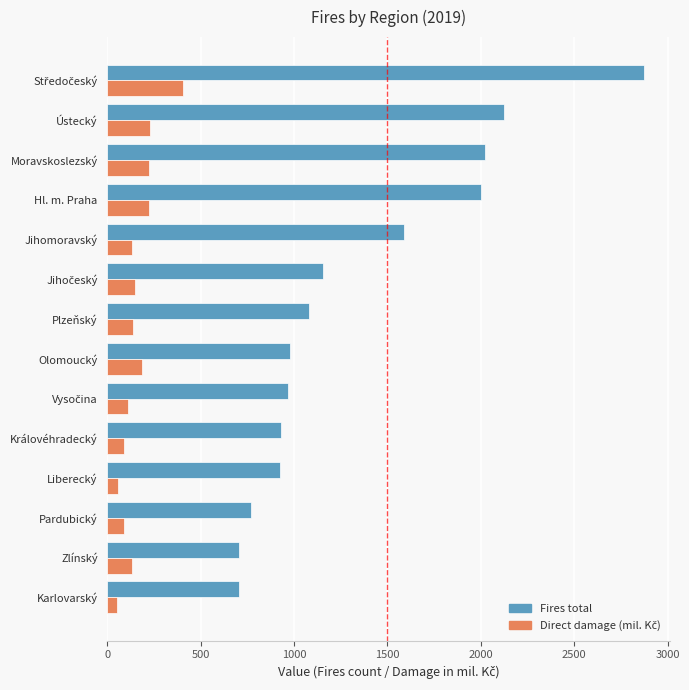

Read the Fires total value at Hl. m. Praha.

1998.0